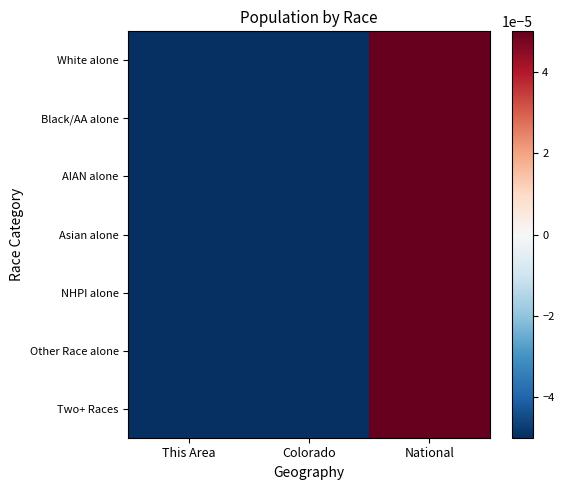

Reading right to left, transcribe all the data shown in this chart.

White alone: National=0.6	Colorado=-0.3	This Area=-0.3
Black/AA alone: National=0.7	Colorado=-0.3	This Area=-0.3
AIAN alone: National=0.6	Colorado=-0.3	This Area=-0.3
Asian alone: National=0.7	Colorado=-0.3	This Area=-0.3
NHPI alone: National=0.7	Colorado=-0.3	This Area=-0.3
Other Race alone: National=0.6	Colorado=-0.3	This Area=-0.3
Two+ Races: National=0.6	Colorado=-0.3	This Area=-0.3